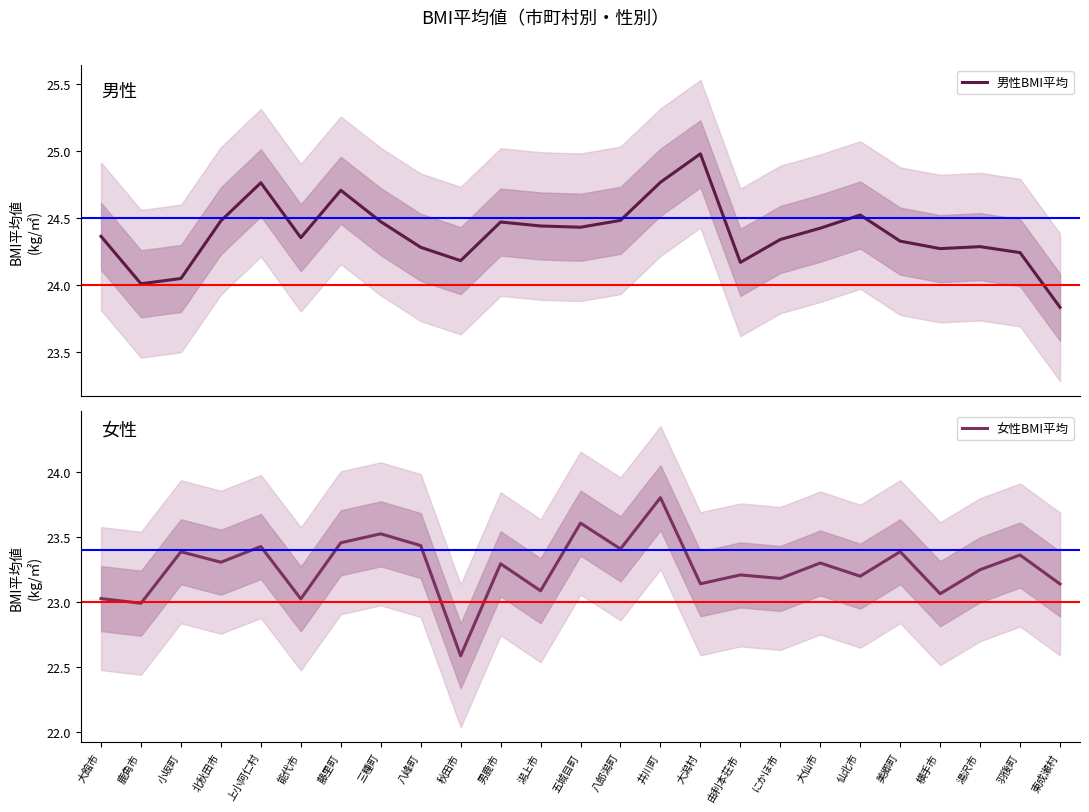

What is the total value across all series at にかほ市?

47.5